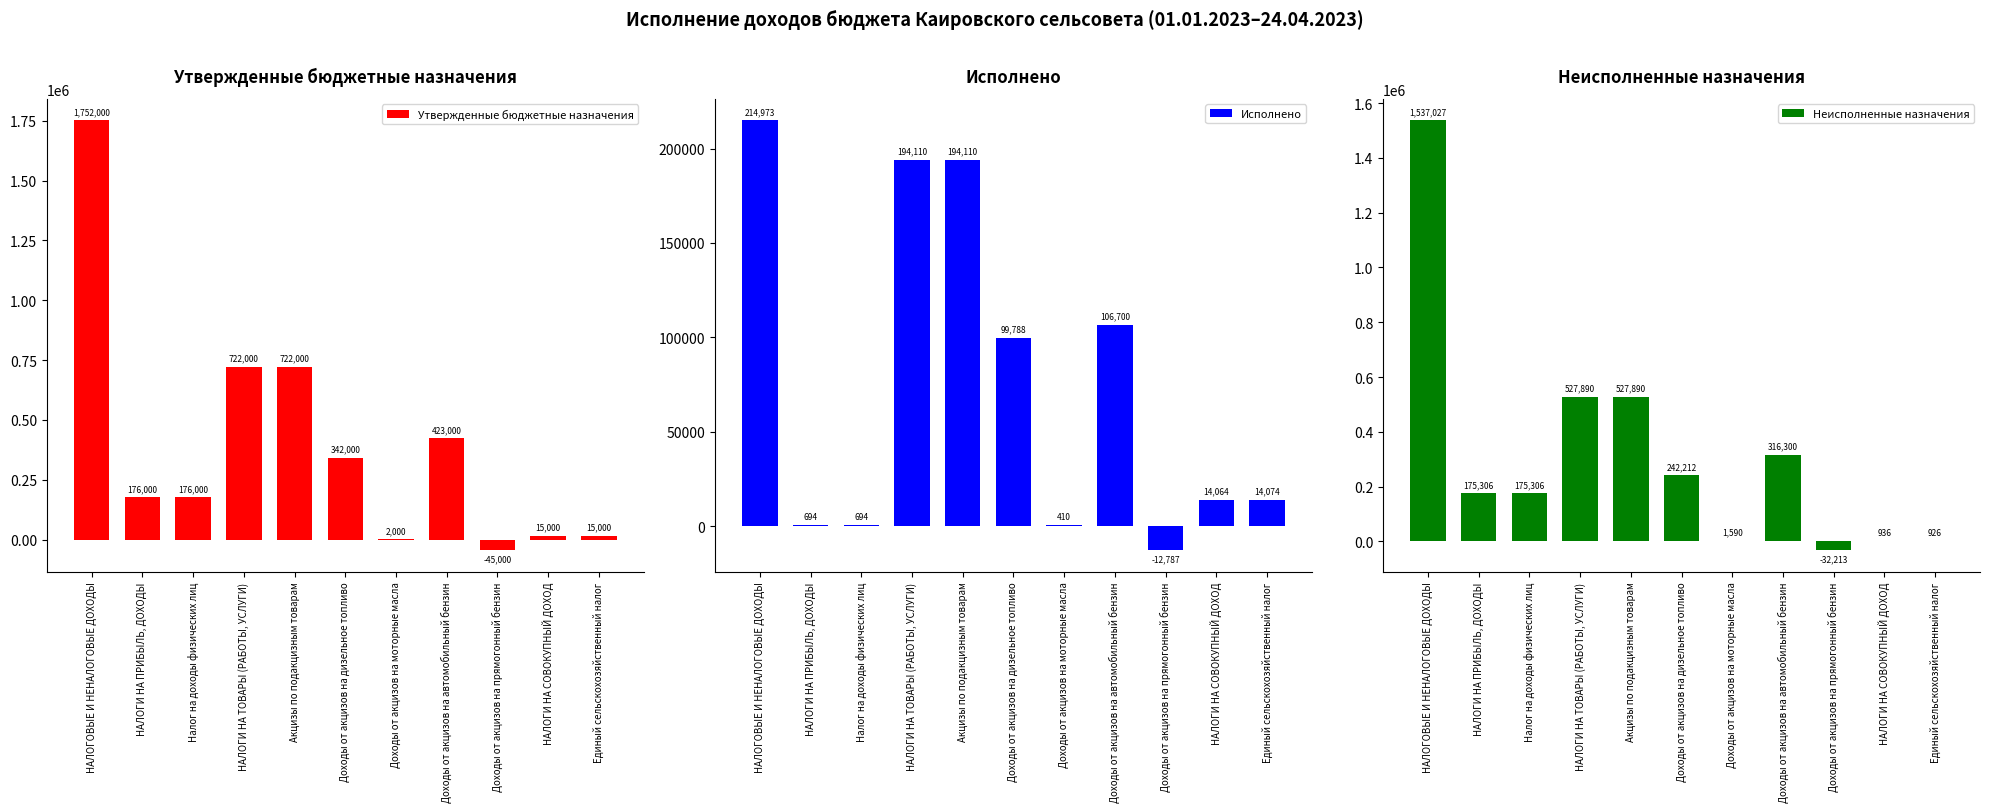

How many groups of bars are there?

11